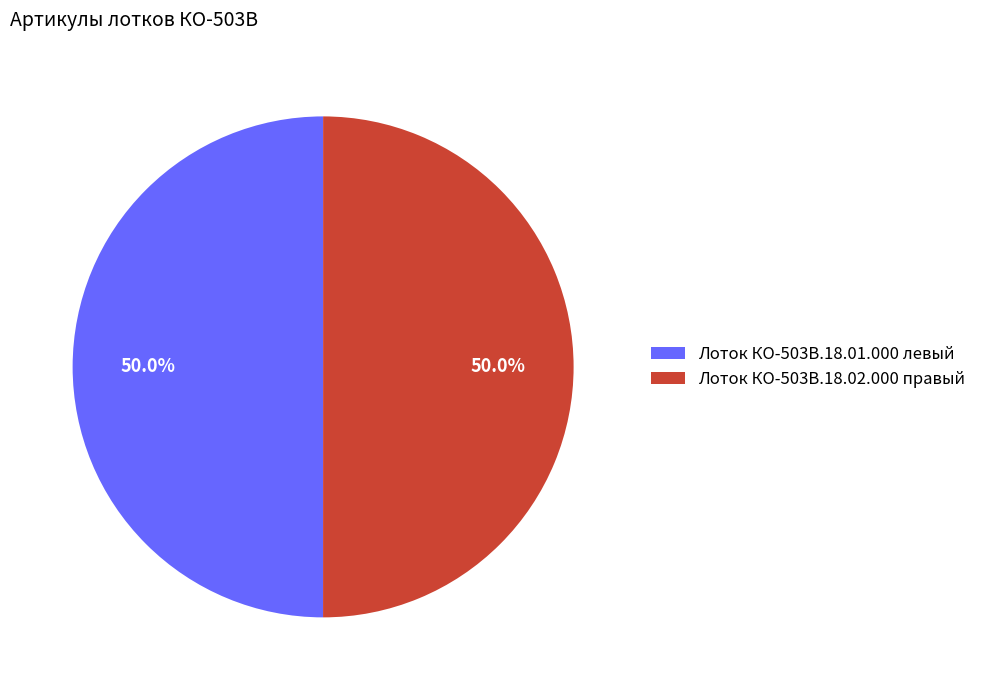

What percentage is NOT represented by Лоток КО-503В.18.01.000 левый?

50.0%